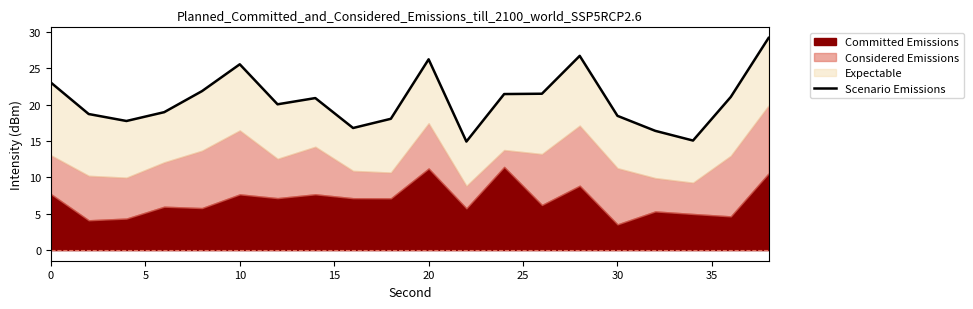

Reading right to left, list all the values displayed in this chart.

29.2	21.1	15.1	16.4	18.5	26.7	21.5	21.5	14.9	26.3	18.1	16.8	20.9	20.1	25.6	21.9	19.0	17.8	18.7	23.1